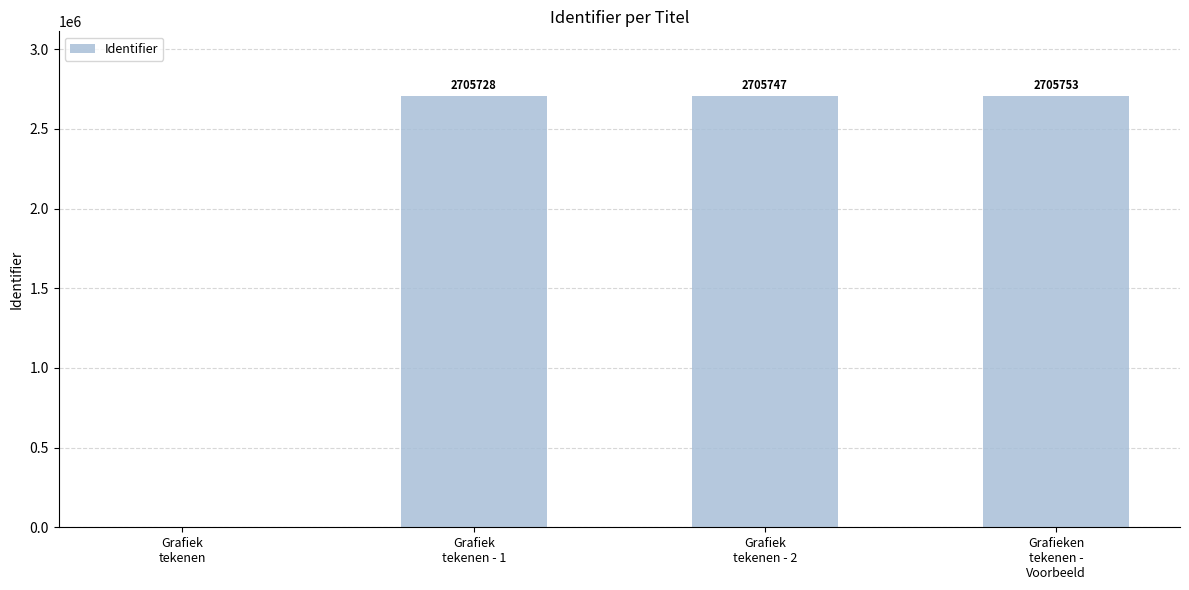

What value does the data have at Grafieken
tekenen -
Voorbeeld?

2705753